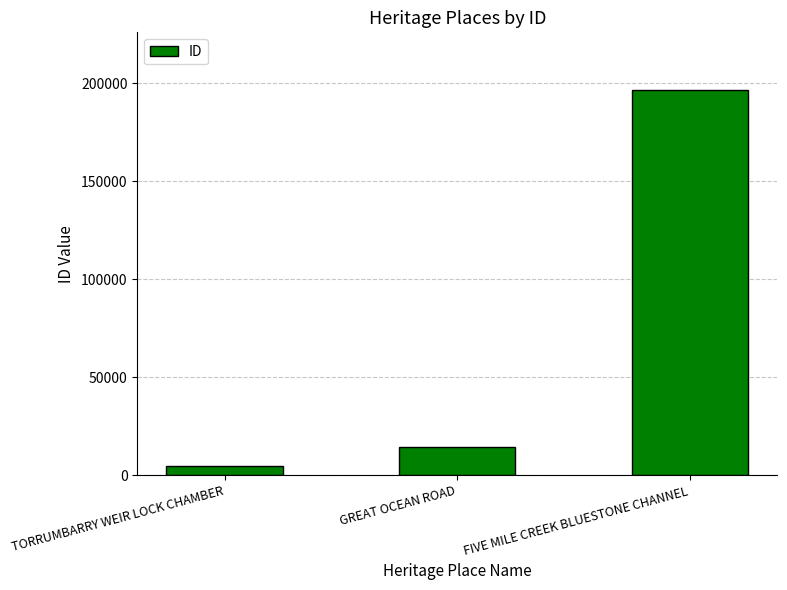

Read the value at TORRUMBARRY WEIR LOCK CHAMBER, to the nearest 10.

4620